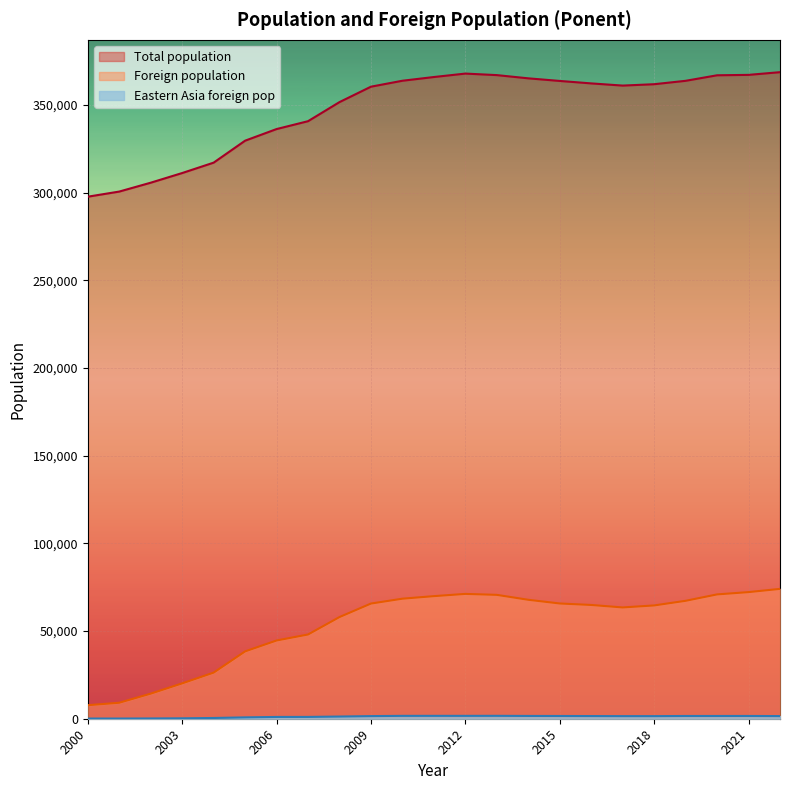

At which label does Foreign population reach its peak?

2022